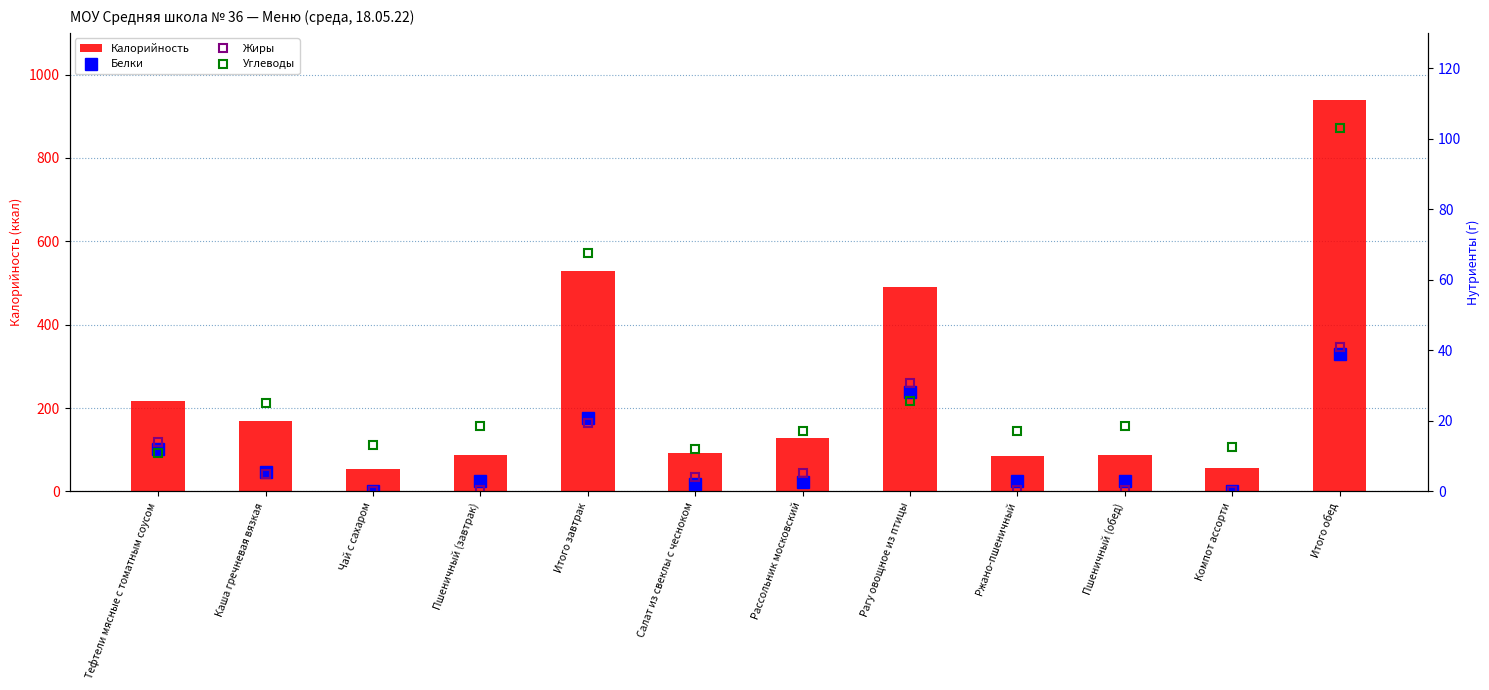

Is it true that Углеводы equals 18.5 at Пшеничный (обед)?

True